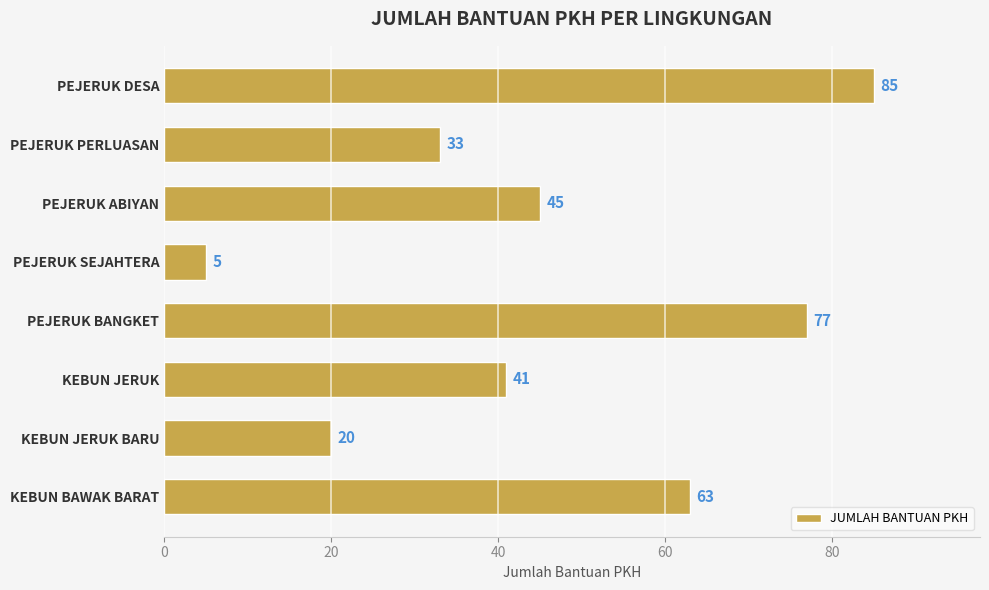

Rank the categories by value from lowest to highest.

PEJERUK SEJAHTERA, KEBUN JERUK BARU, PEJERUK PERLUASAN, KEBUN JERUK, PEJERUK ABIYAN, KEBUN BAWAK BARAT, PEJERUK BANGKET, PEJERUK DESA